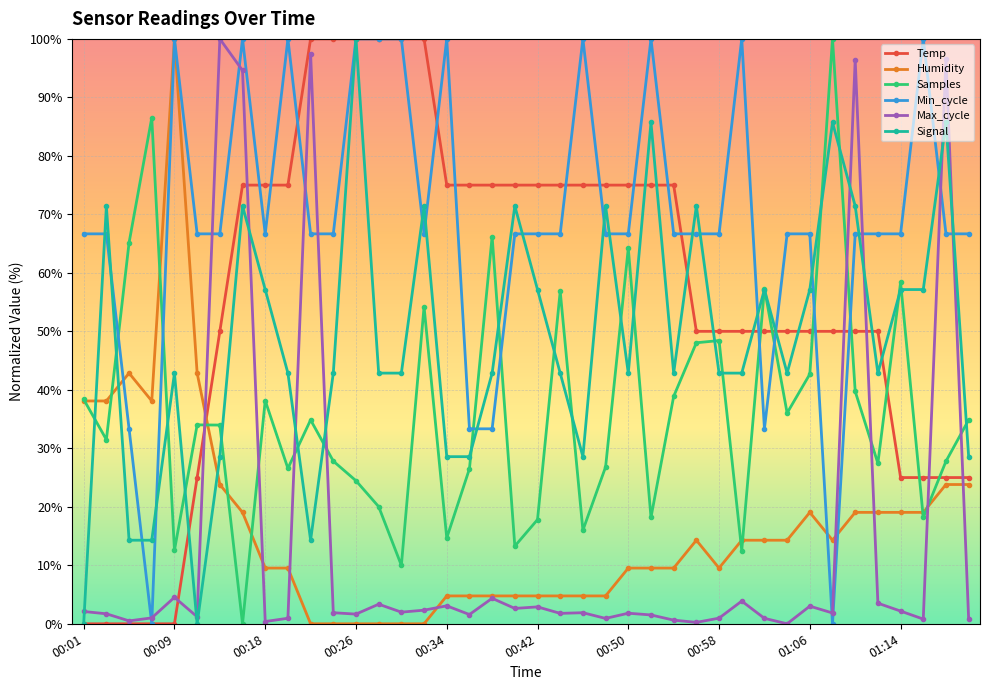

Is this an area chart (filled region under the line)?

No